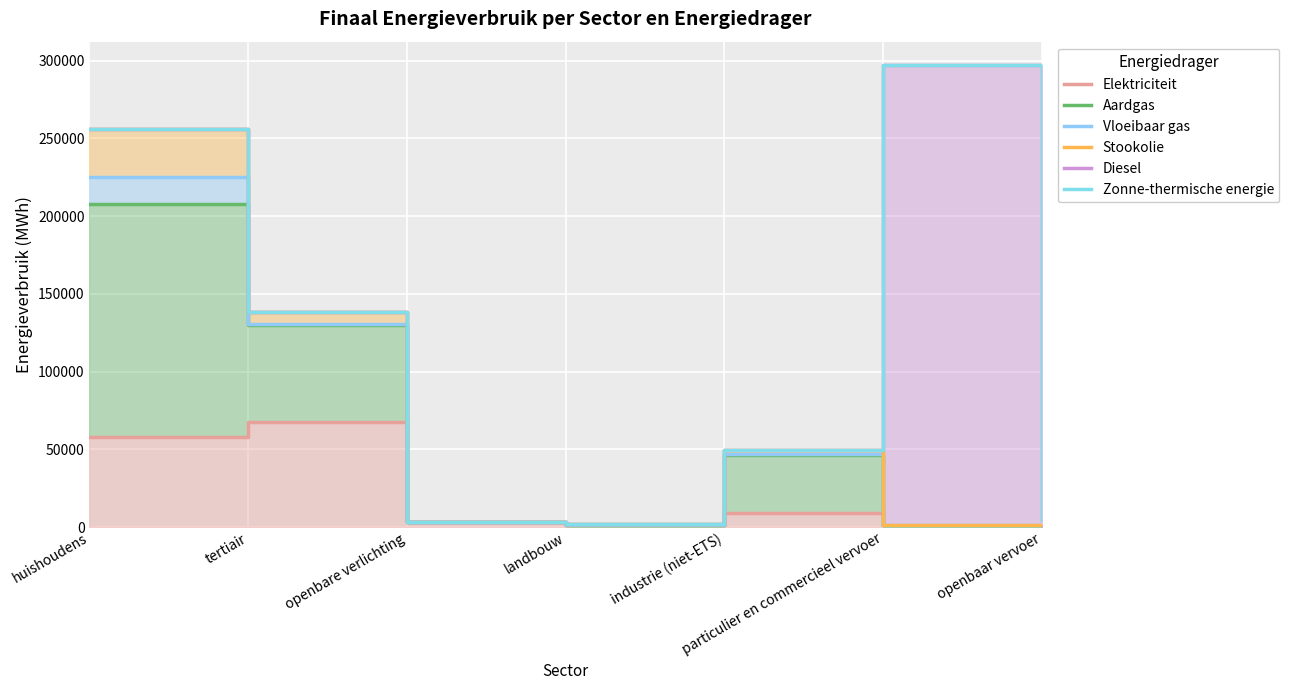

How many lines are shown in the chart?

6